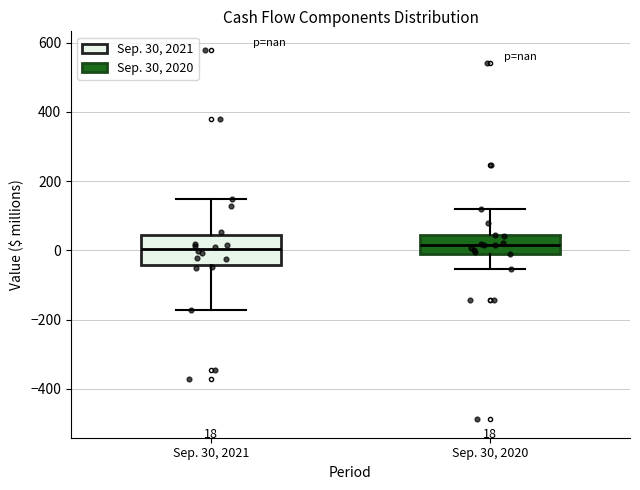

Which box is the tallest, from its lower edge to its upper edge?

Sep. 30, 2021